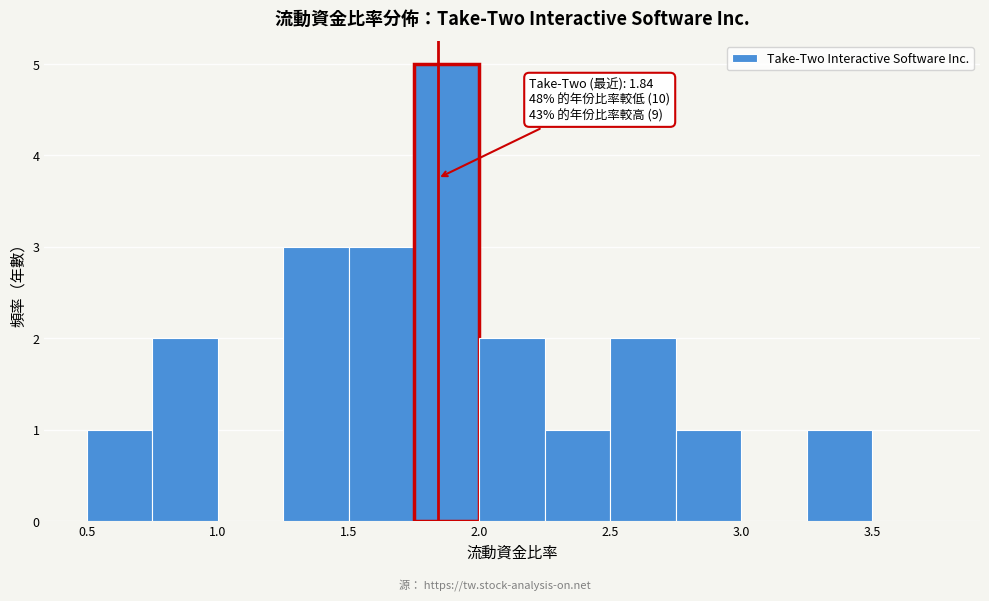

Over which range of the x-axis is the bar tallest?

1.75 to 2.00